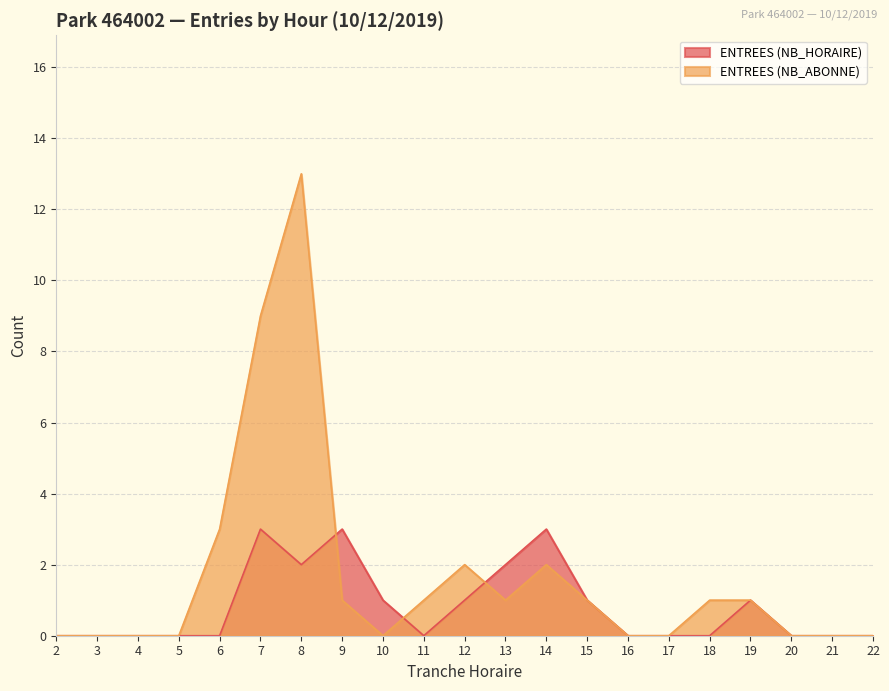

Does the chart have visible grid lines?

Yes